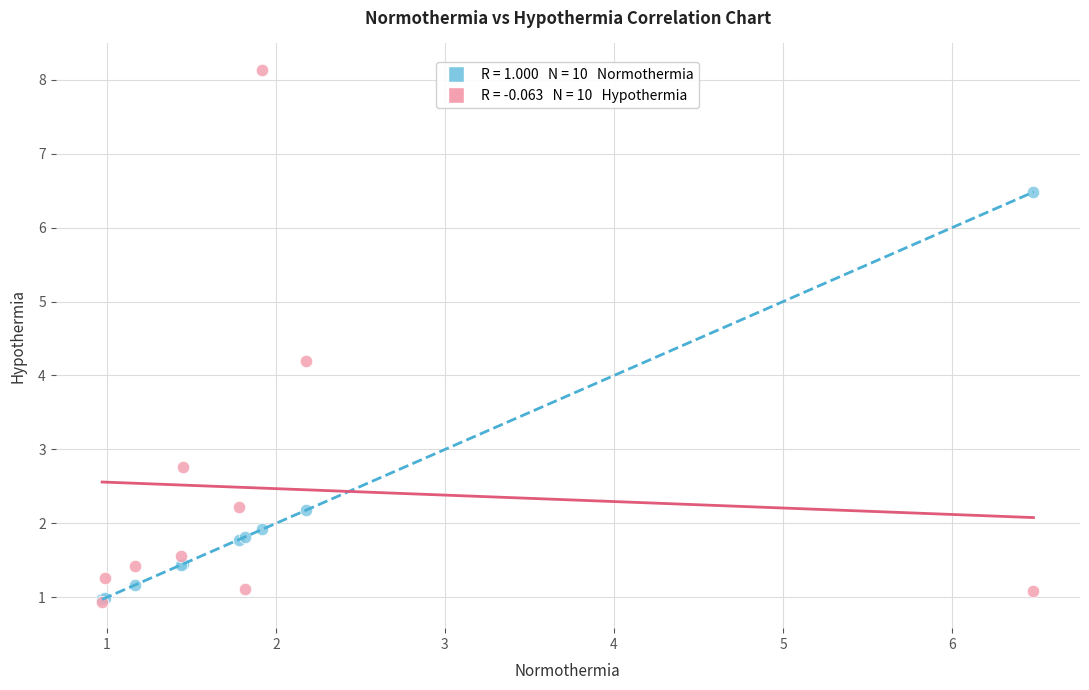

Across all series, what Y value is closest to 4?

4.2